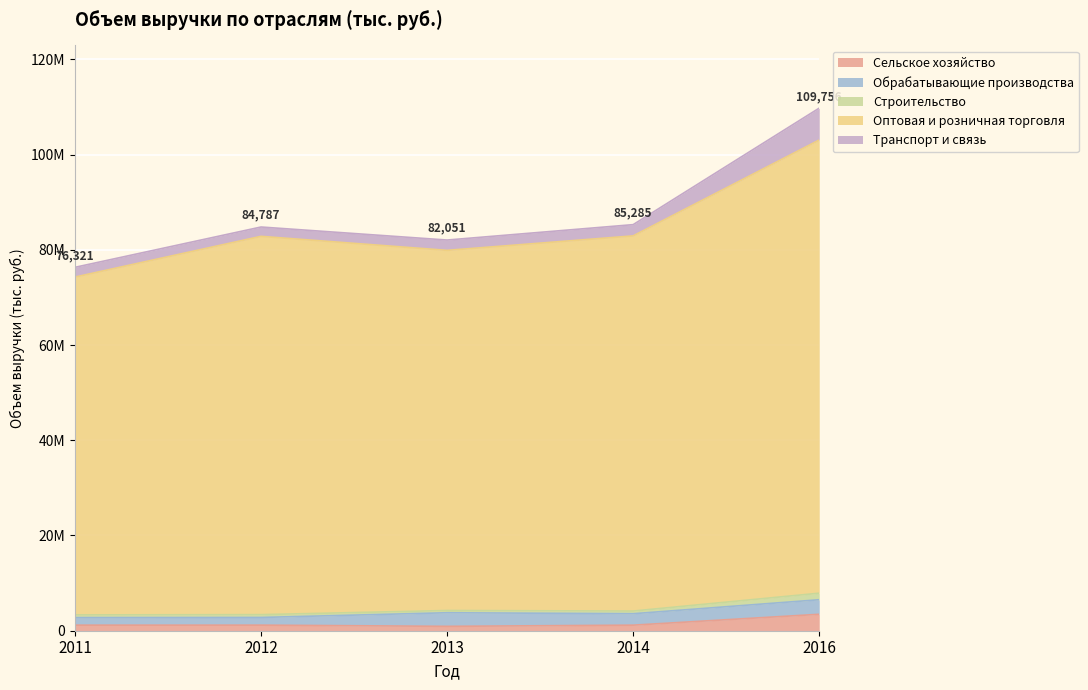

True or false: Транспорт и связь and Сельское хозяйство intersect in this chart.

False